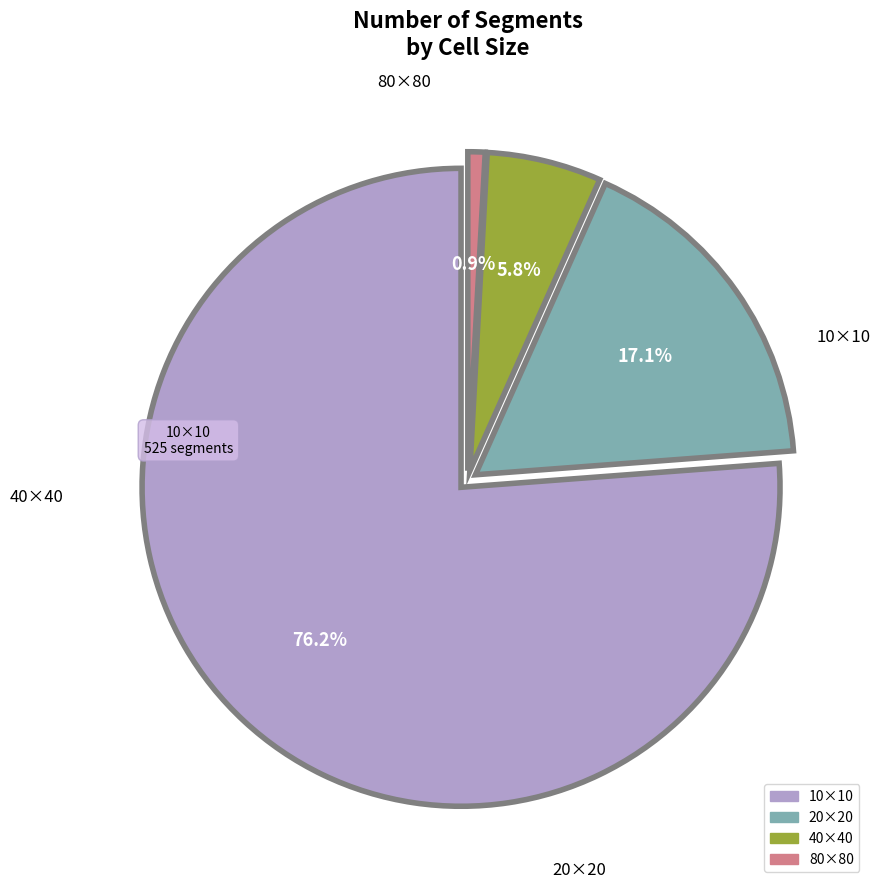

What percentage do 80×80 and 40×40 together represent?

6.7%